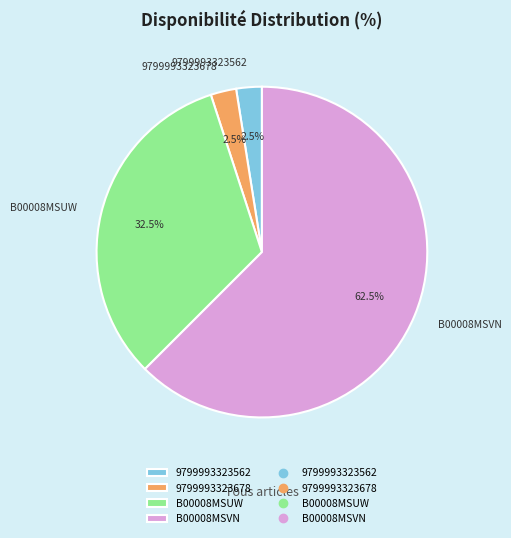

What is the ratio of the value at B00008MSUW to the value at B00008MSVN?

0.5